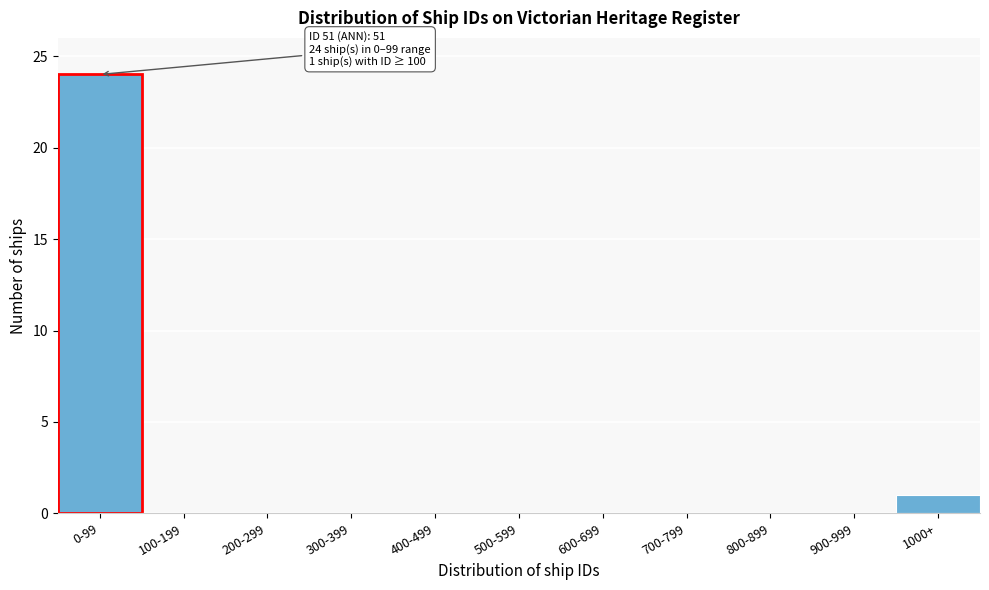

Reading left to right, transcribe all the data shown in this chart.

0-99=24	100-199=0	200-299=0	300-399=0	400-499=0	500-599=0	600-699=0	700-799=0	800-899=0	900-999=0	1000+=1